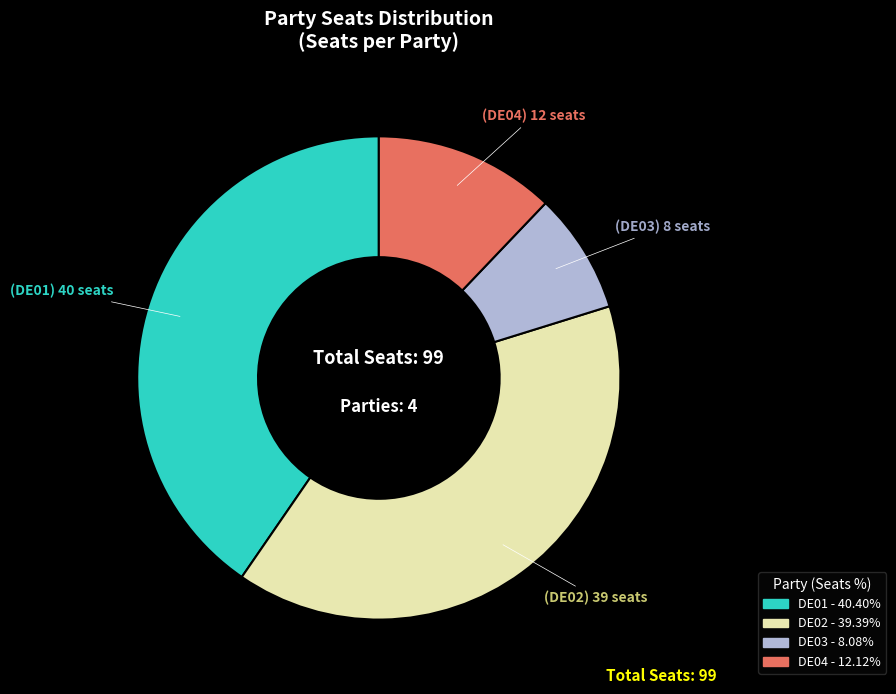

Does DE02 account for over 50% of the chart?

No